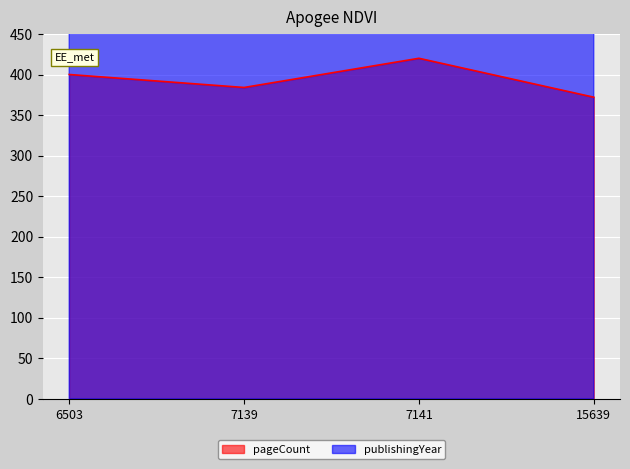

List the series in order of their peak value, lowest first.

pageCount, publishingYear